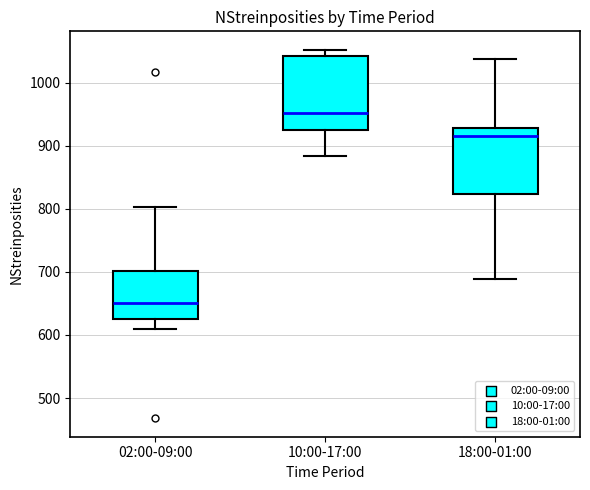

Reading left to right, transcribe this box plot: for each box, give where its median line is, the range the box spans, and where its two whiskers end, as read against the y-axis. The values are not printed on the chart, so give them approximately, as read against the axis.

02:00-09:00: median 650, box 620 to 700, whiskers 610 to 800
10:00-17:00: median 950, box 930 to 1040, whiskers 880 to 1050
18:00-01:00: median 920, box 820 to 930, whiskers 690 to 1040